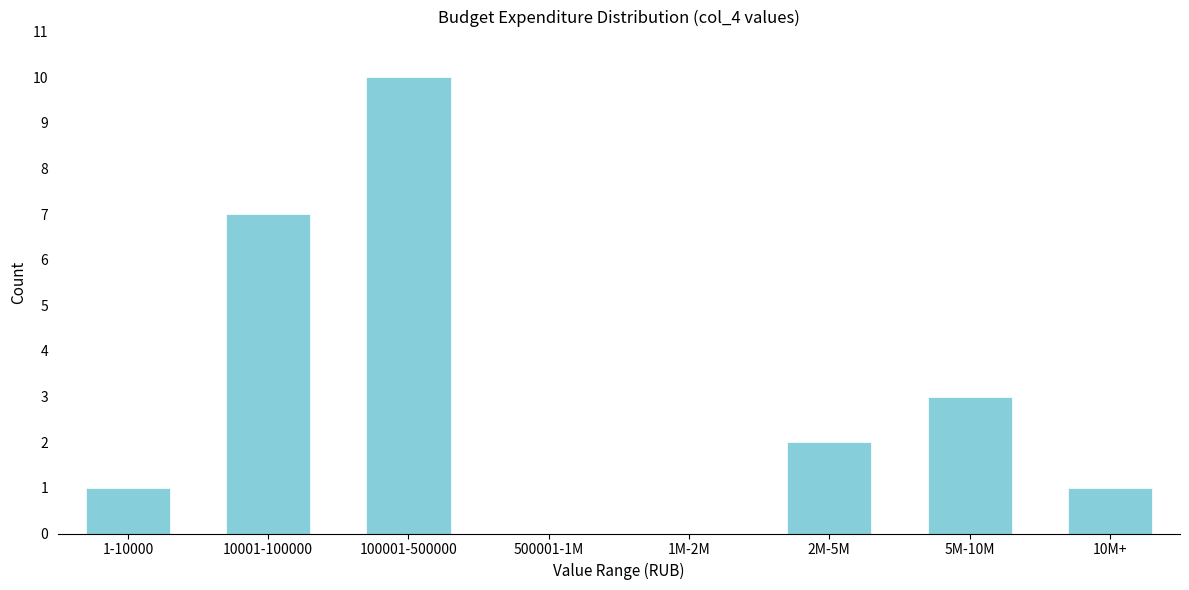

Reading left to right, what are all the values shown in this chart?

1-10000=1	10001-100000=7	100001-500000=10	500001-1M=0	1M-2M=0	2M-5M=2	5M-10M=3	10M+=1